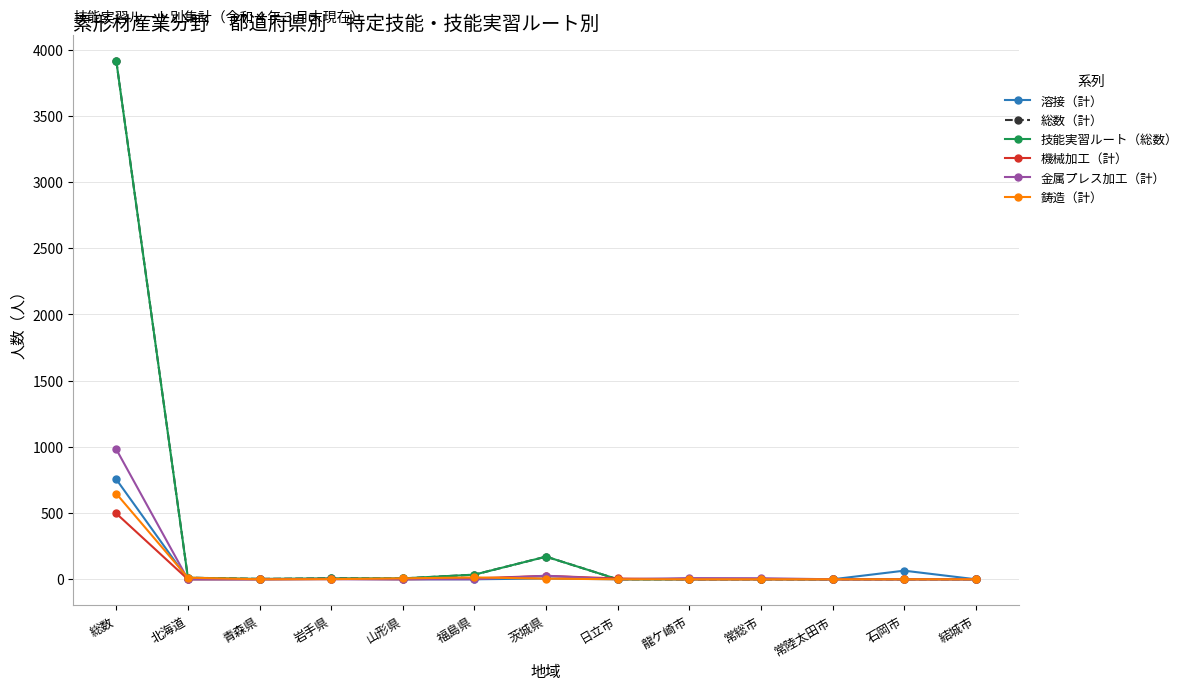

What are all the series names shown in the legend?

溶接（計）, 総数（計）, 技能実習ルート（総数）, 機械加工（計）, 金属プレス加工（計）, 鋳造（計）